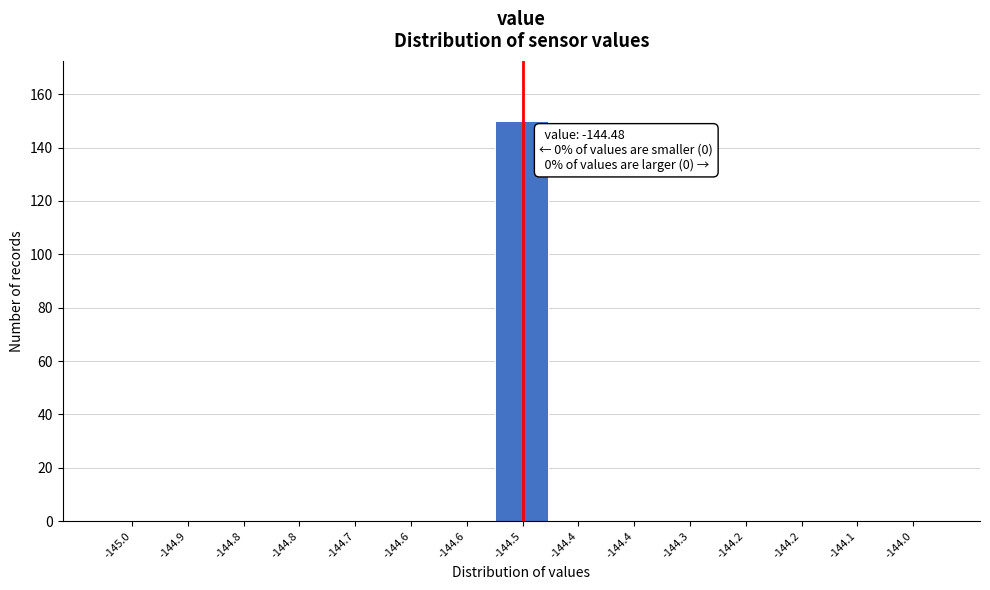

Count the number of categories in the chart.

15